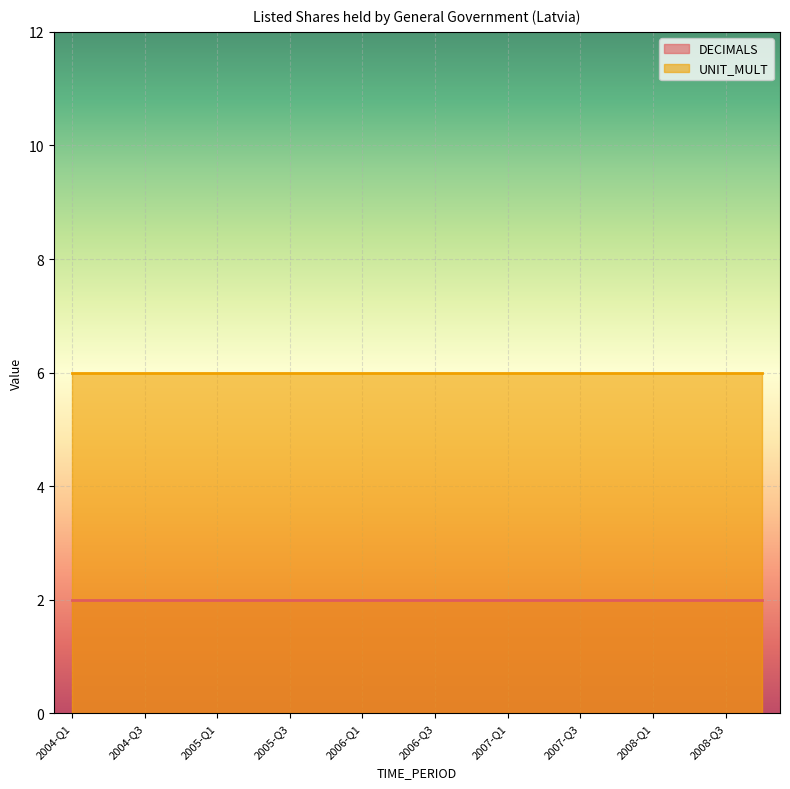

Reading right to left, transcribe all the data shown in this chart.

DECIMALS: 2008-Q4=2	2008-Q3=2	2008-Q2=2	2008-Q1=2	2007-Q4=2	2007-Q3=2	2007-Q2=2	2007-Q1=2	2006-Q4=2	2006-Q3=2	2006-Q2=2	2006-Q1=2	2005-Q4=2	2005-Q3=2	2005-Q2=2	2005-Q1=2	2004-Q4=2	2004-Q3=2	2004-Q2=2	2004-Q1=2
UNIT_MULT: 2008-Q4=6	2008-Q3=6	2008-Q2=6	2008-Q1=6	2007-Q4=6	2007-Q3=6	2007-Q2=6	2007-Q1=6	2006-Q4=6	2006-Q3=6	2006-Q2=6	2006-Q1=6	2005-Q4=6	2005-Q3=6	2005-Q2=6	2005-Q1=6	2004-Q4=6	2004-Q3=6	2004-Q2=6	2004-Q1=6